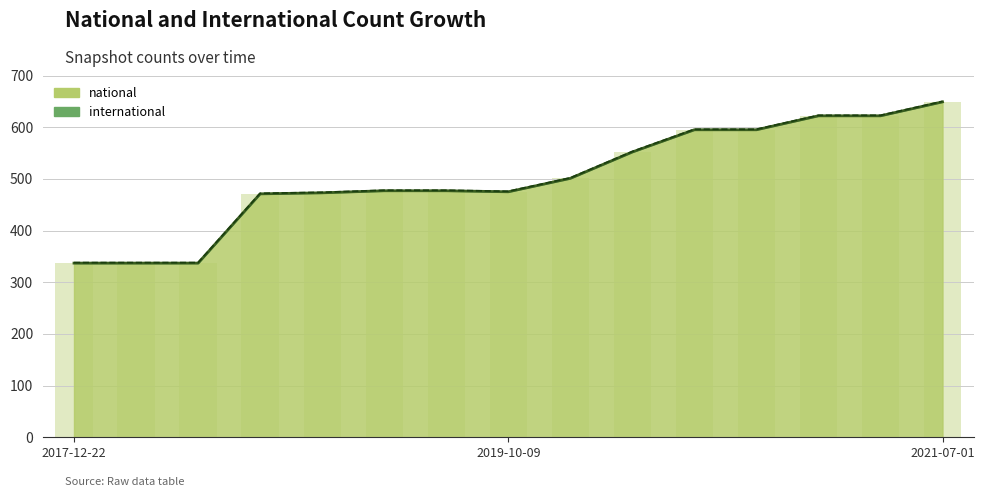

Reading left to right, transcribe all the data shown in this chart.

2017-12-22=337	2018-04-09=337	2018-07-11=337	2018-09-28=471	2019-01-01=473	2019-04-06=477	2019-07-01=477	2019-10-09=475	2020-01-01=501	2020-04-01=552	2020-07-01=595	2020-10-01=595	2021-01-01=622	2021-04-01=622	2021-07-01=649